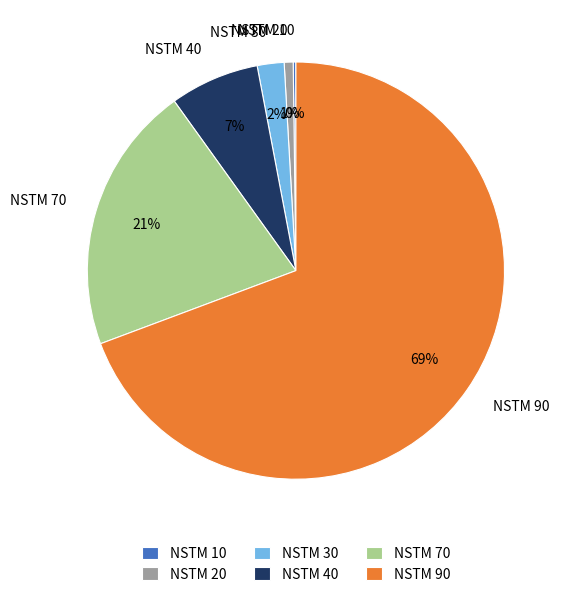

The NSTM 30 slice represents 16% of the pie. True or false?

False